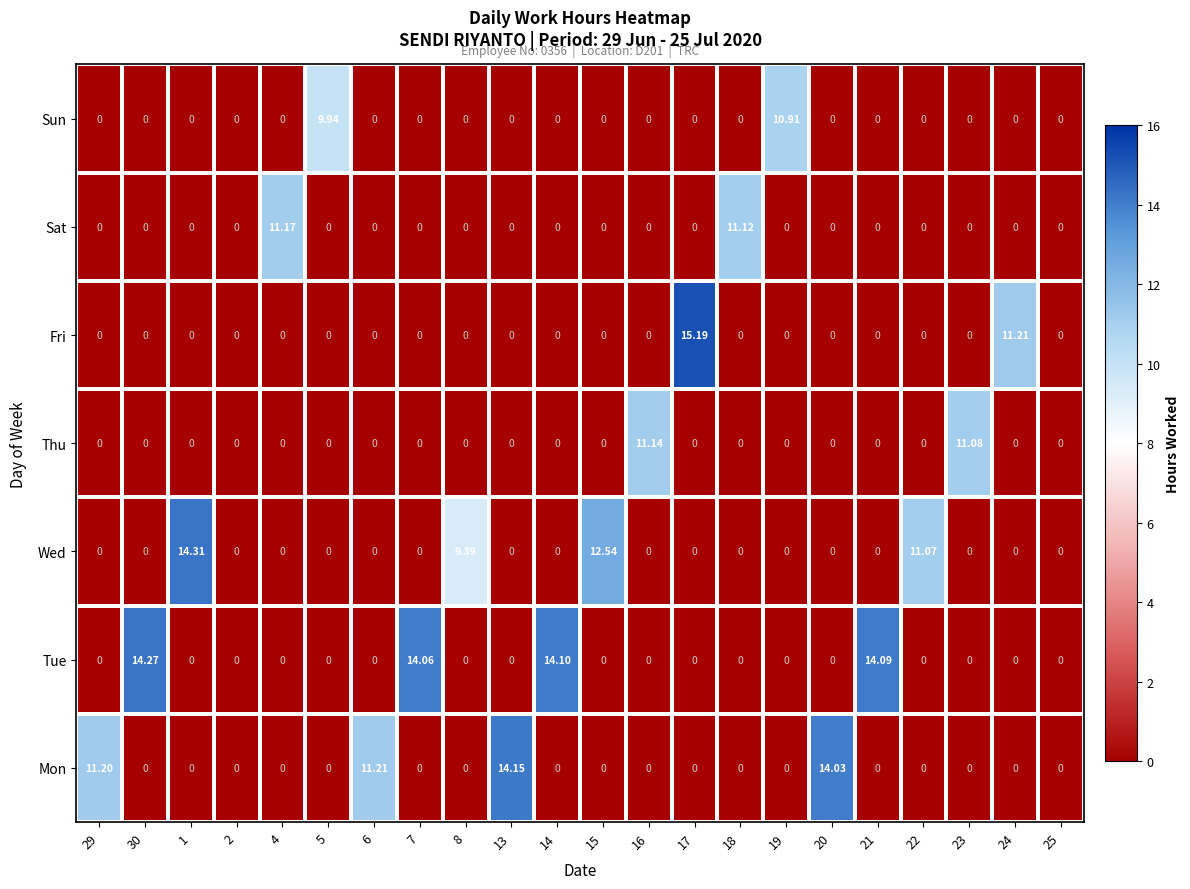

Which series changed the most between 2 and 24?

Fri